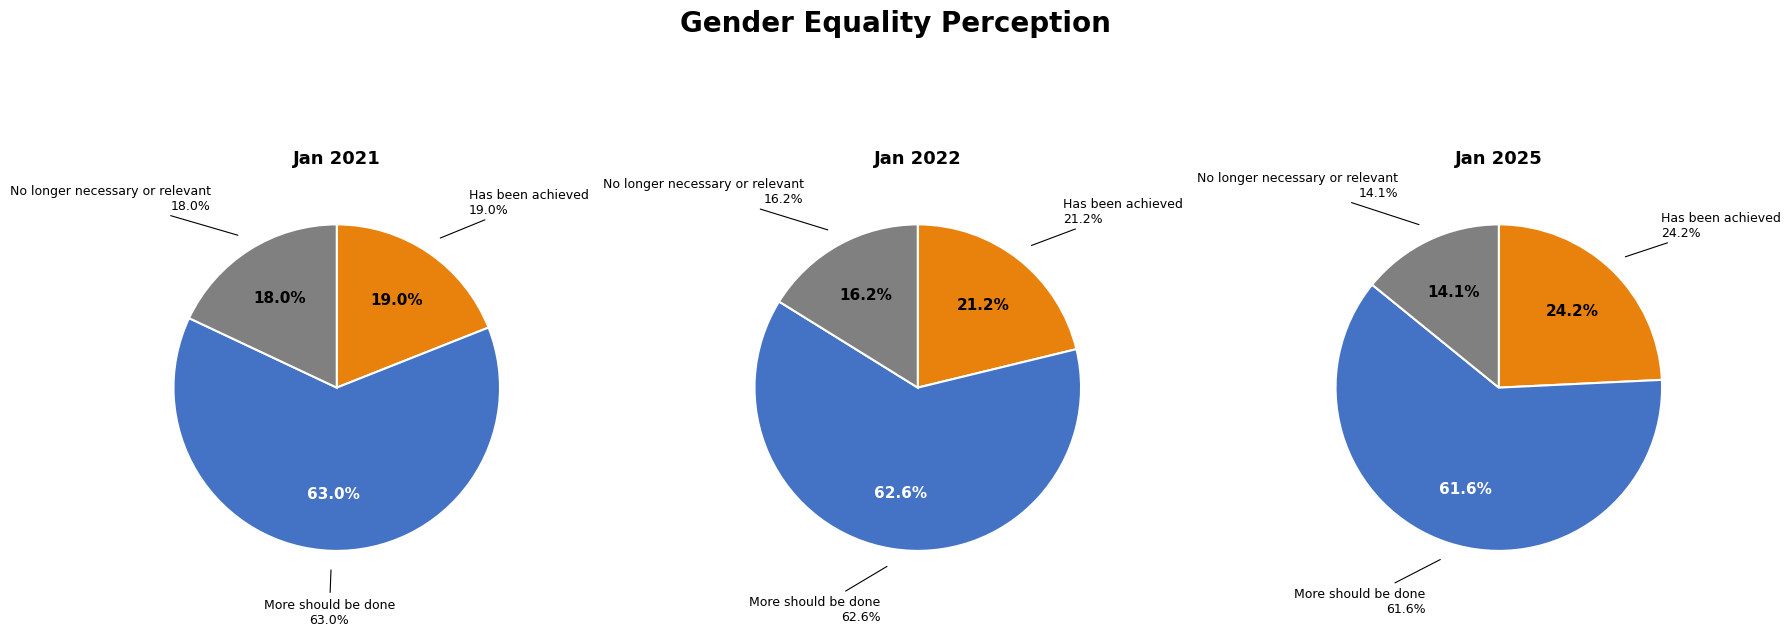

Which has a higher value, Has been achieved or No longer necessary or relevant?

Has been achieved